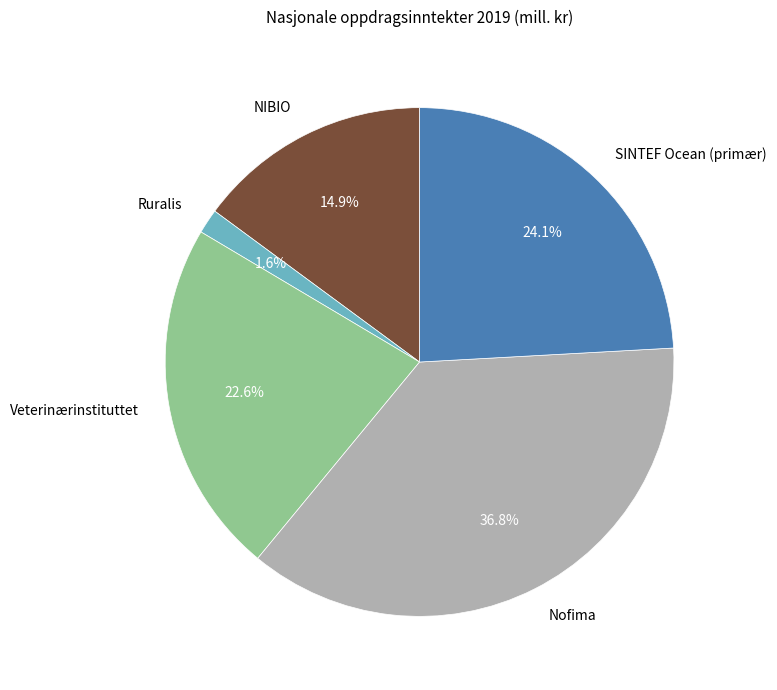

What percentage is the Ruralis slice, to the nearest percent?

2%